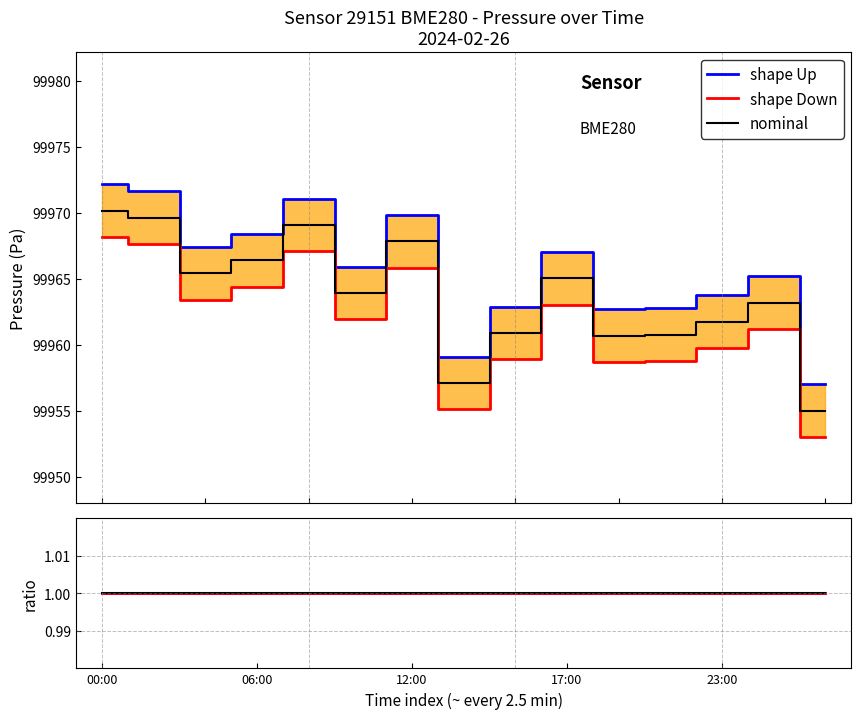

What are all the series names shown in the legend?

shape Up, shape Down, nominal